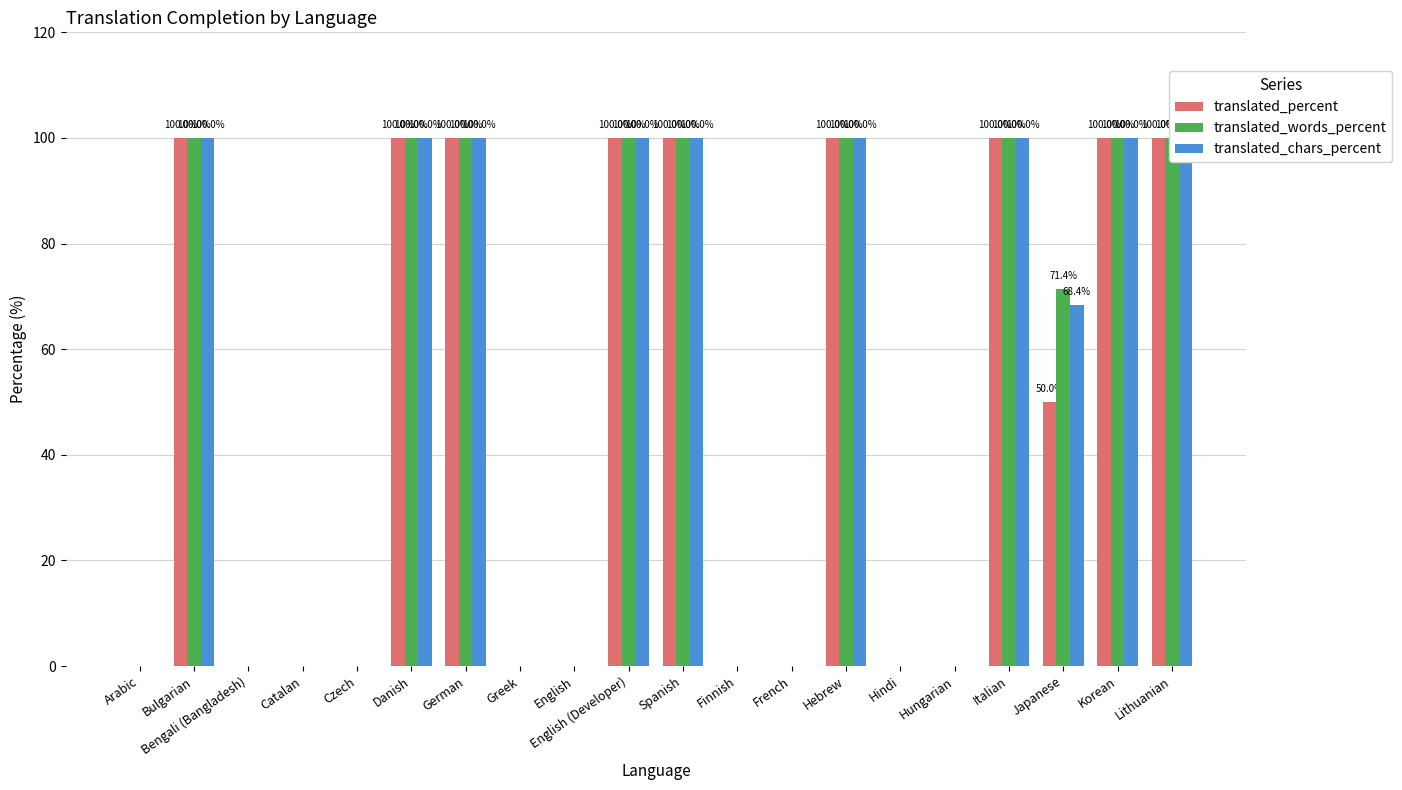

Is the value of translated_chars_percent at Bulgarian greater than the value of translated_words_percent at Hindi?

Yes